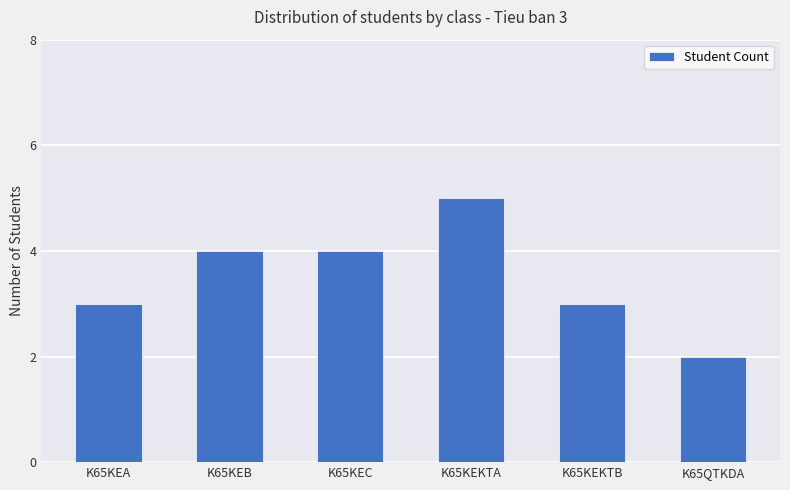

What is the difference between the maximum and minimum values?

3